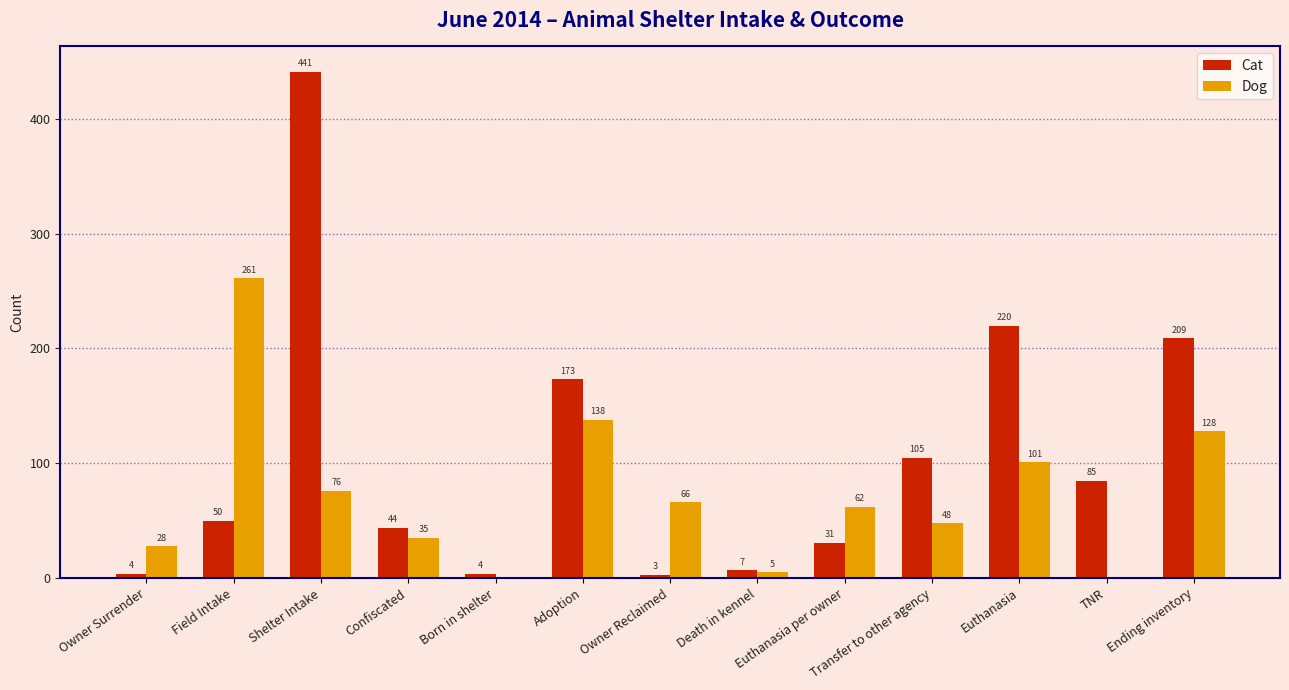

Which category has the highest value in the Cat series?

Shelter Intake